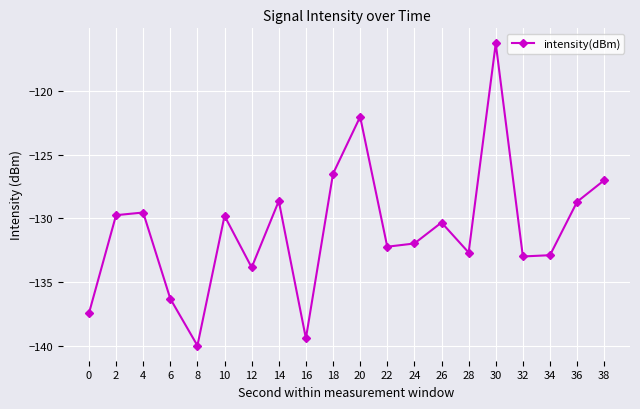

What is the change in value from 4 to 24?

-2.4